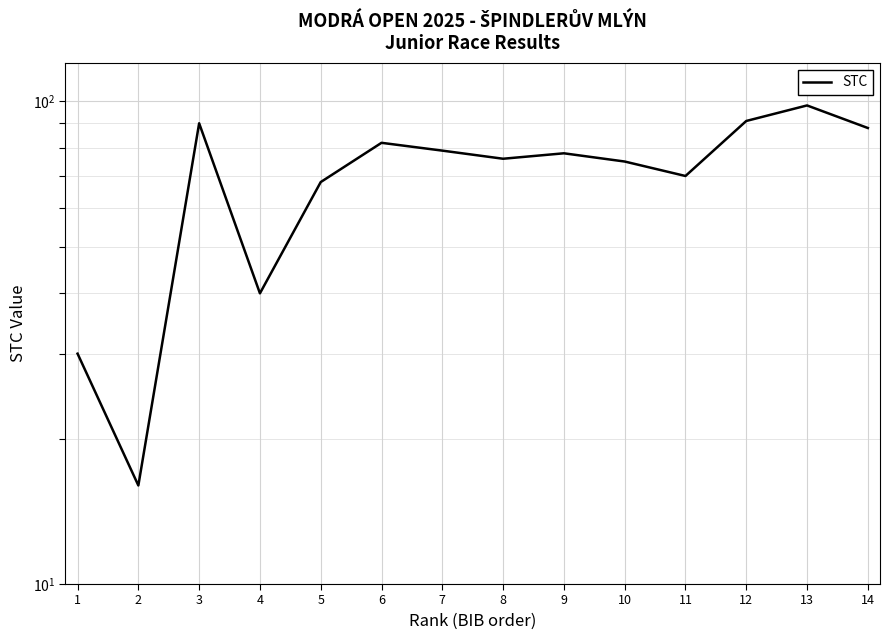

How many categories are shown in the chart?

14